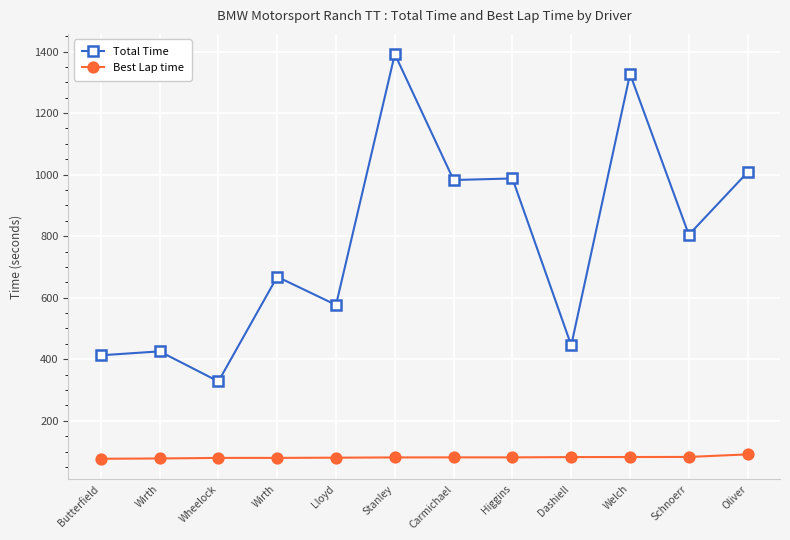

What is the value of the Best Lap time point at the 11th from the left?

82.5